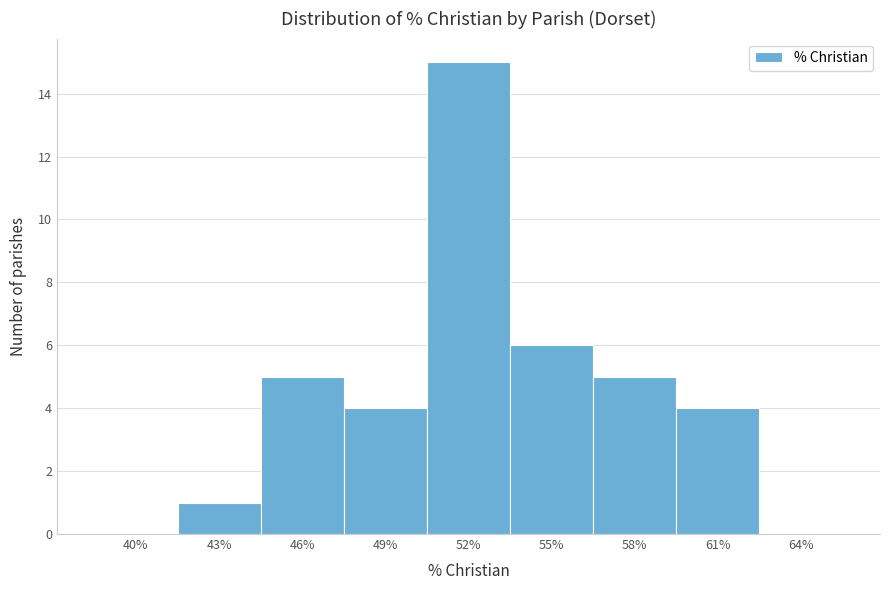

Reading left to right, extract all data points from this chart.

40%=0	43%=1	46%=5	49%=4	52%=15	55%=6	58%=5	61%=4	64%=0